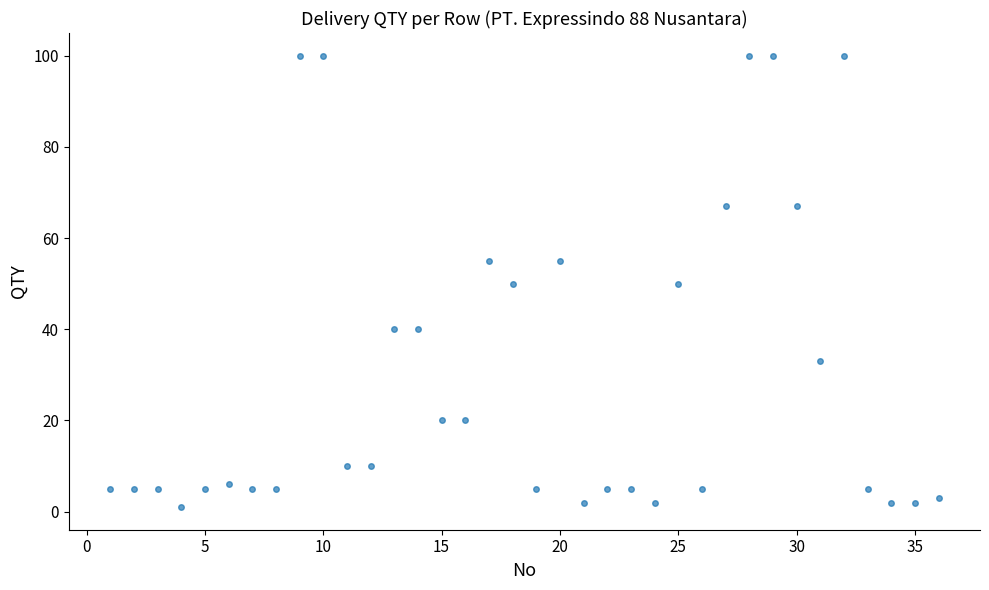

What is the range of Y values (max minus min)?

99